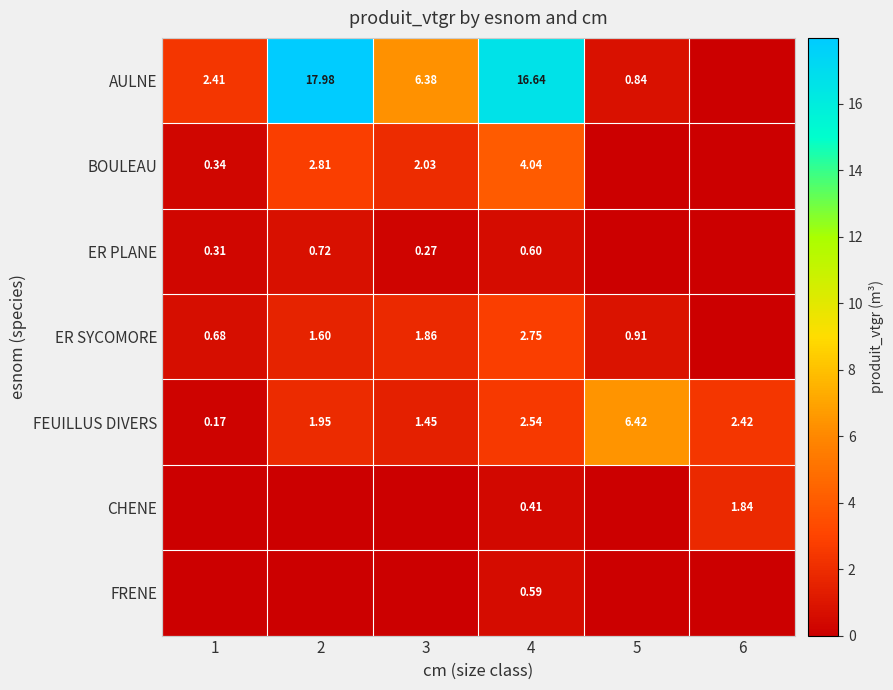

Rank the series at 4 from lowest to highest value.

CHENE, FRENE, ER PLANE, FEUILLUS DIVERS, ER SYCOMORE, BOULEAU, AULNE